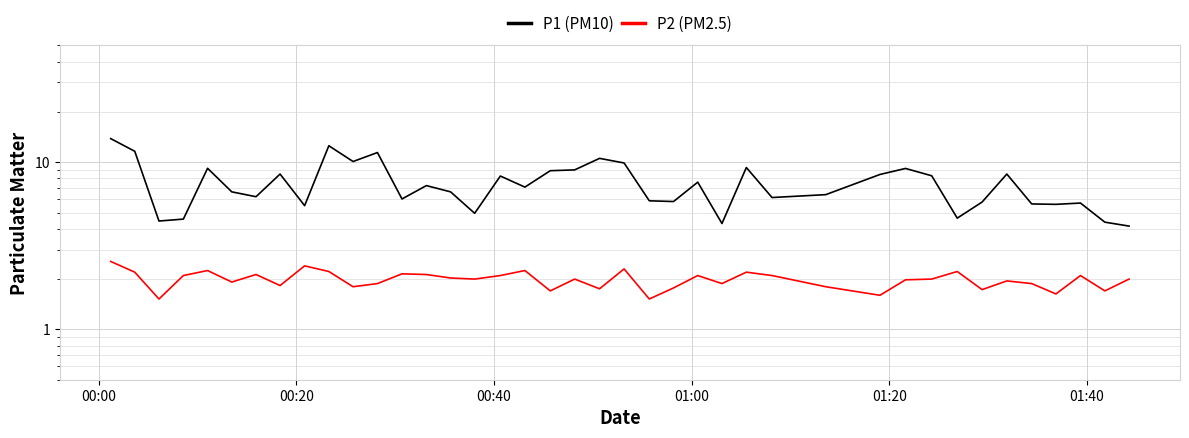

What is the sum of all P1 (PM10) values?

299.0